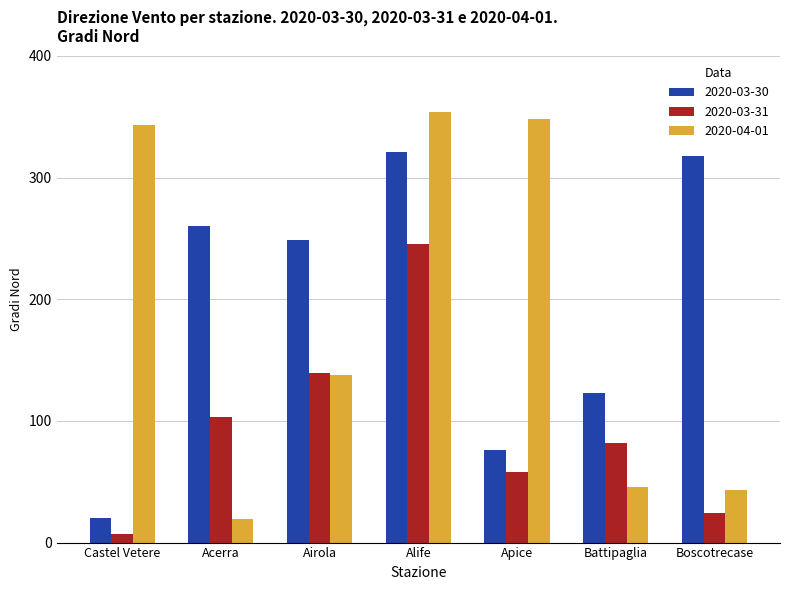

Rank the categories by 2020-03-31 value from highest to lowest.

Alife, Airola, Acerra, Battipaglia, Apice, Boscotrecase, Castel Vetere